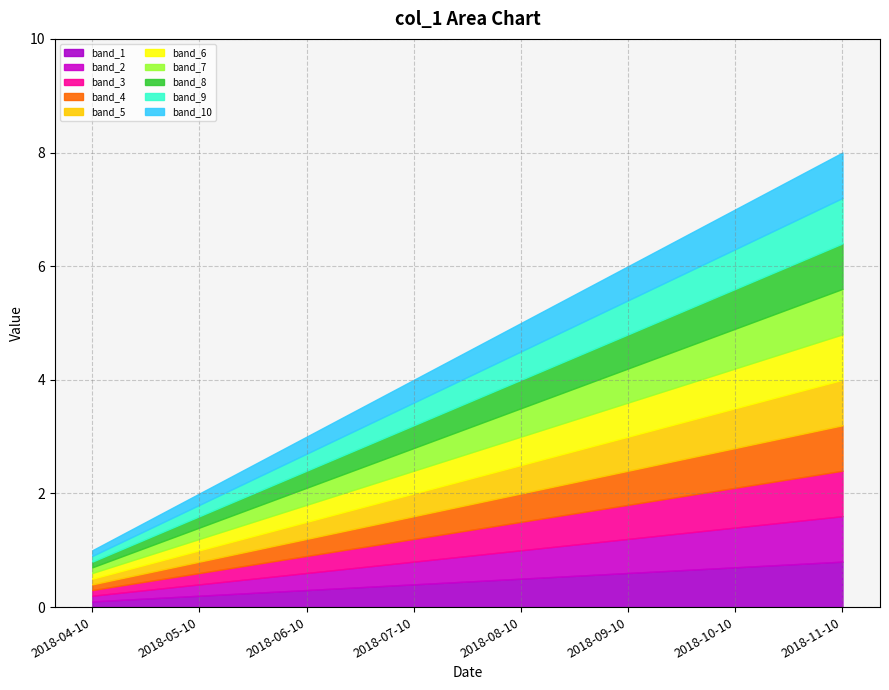

How many categories are shown in the chart?

8